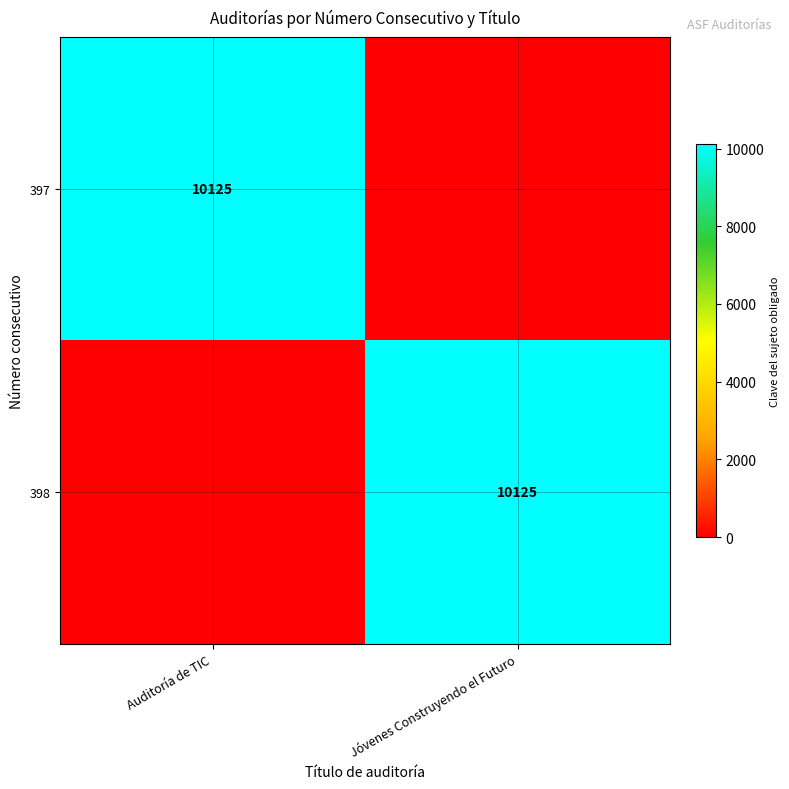

The value of 398 at Jóvenes Construyendo el Futuro is 10125. True or false?

True